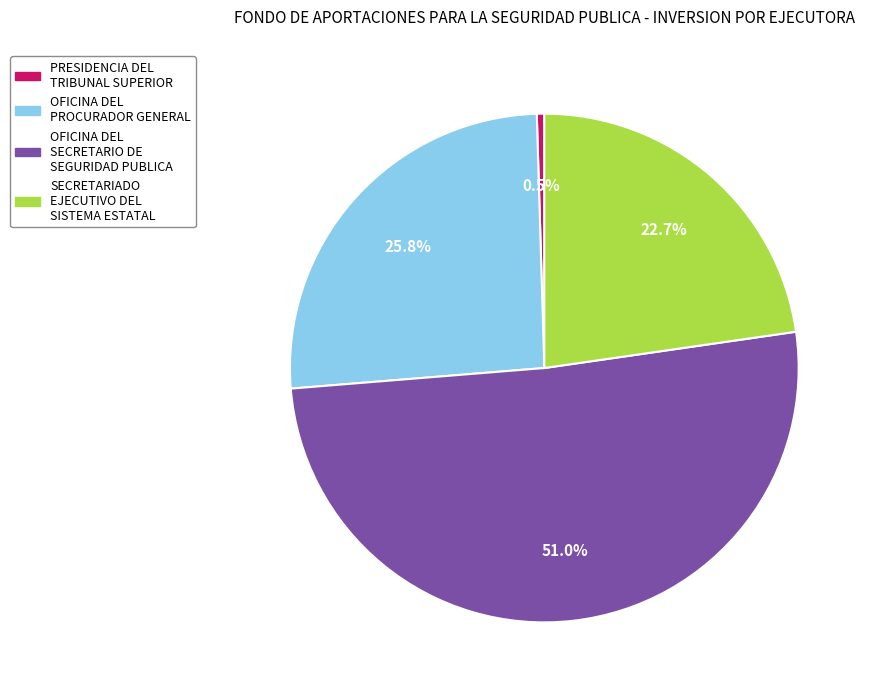

Is there any slice that represents more than half of the pie?

Yes